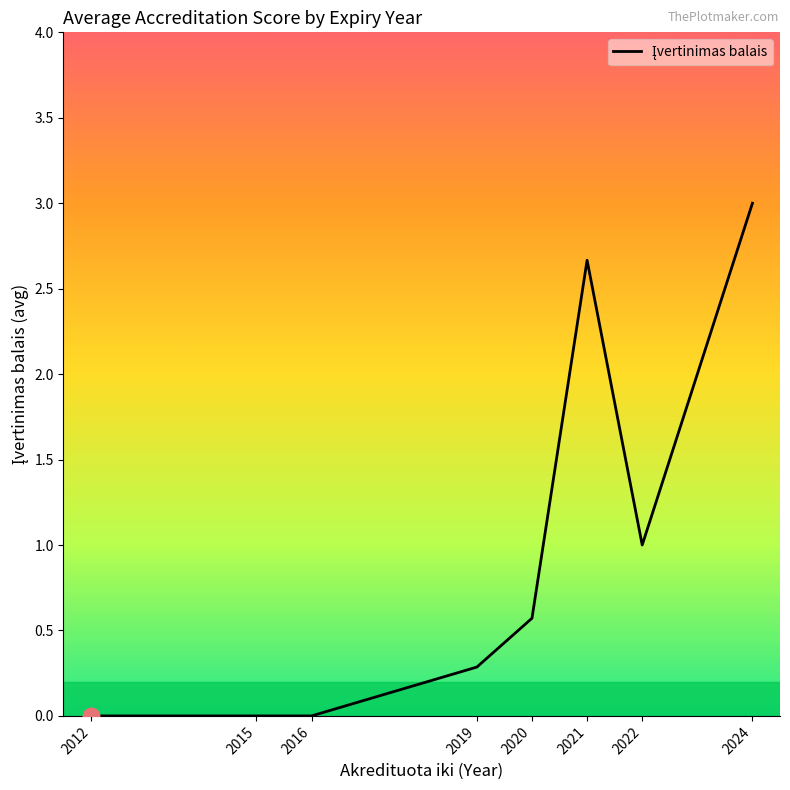

Which label corresponds to the largest value in the chart?

2024